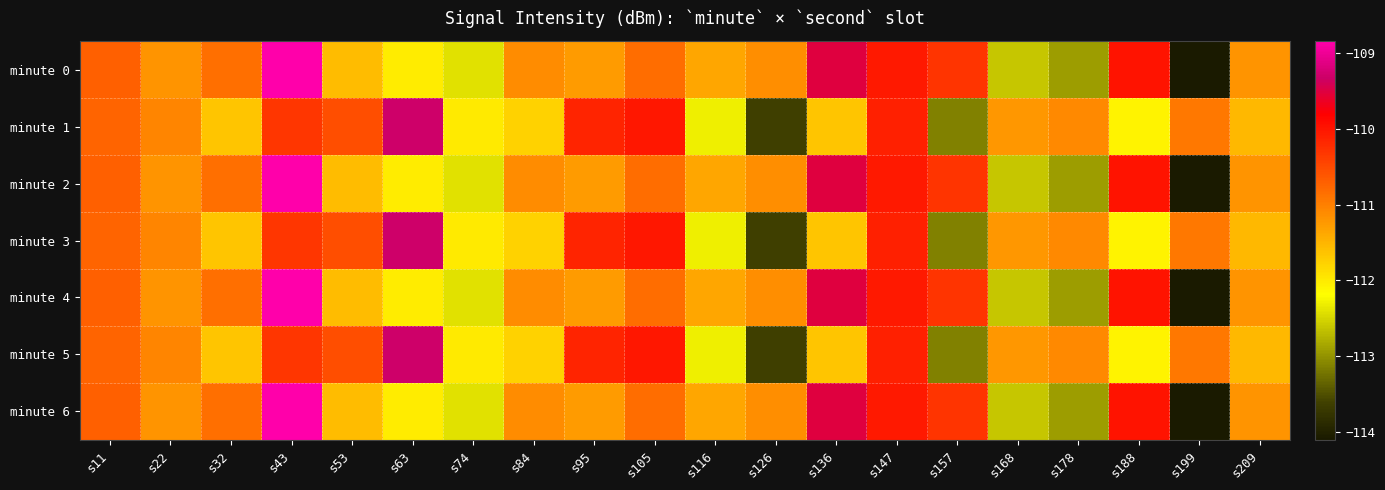

Between s22 and s32, which series saw the biggest shift?

minute 1